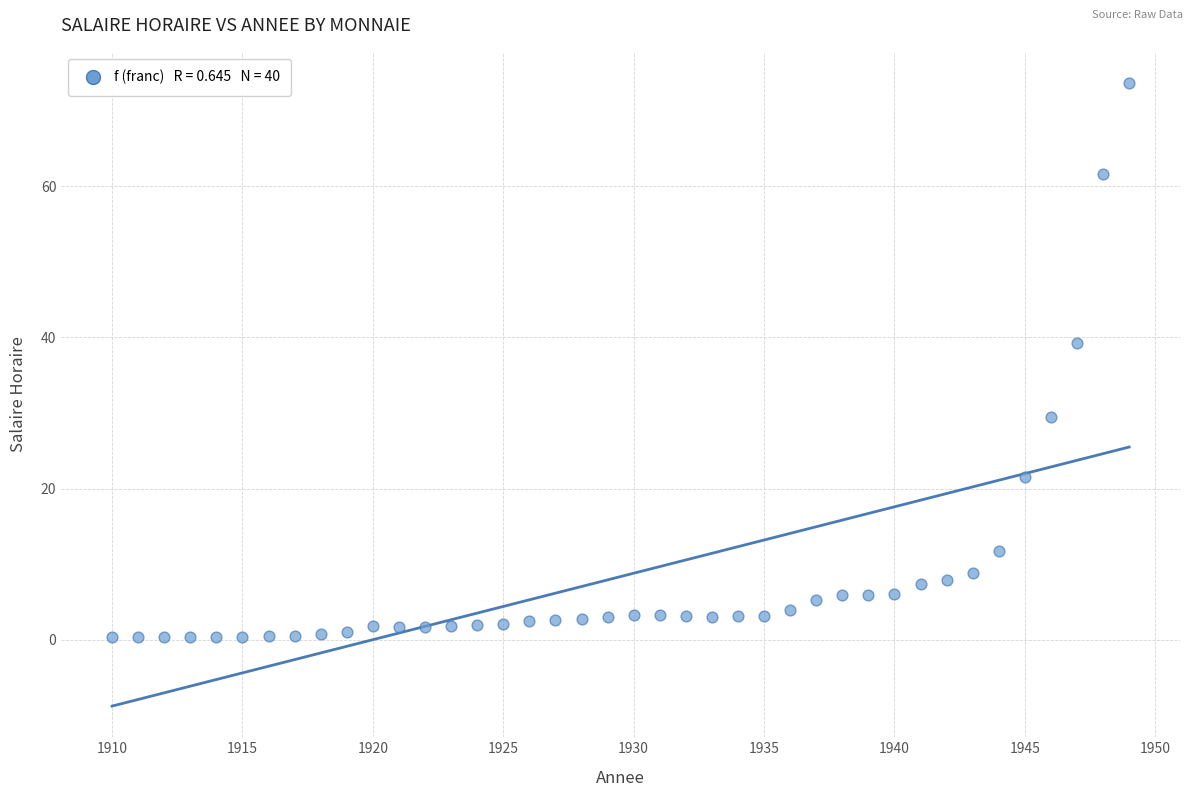

What Y value in the scatter plot is closest to 37?

39.3